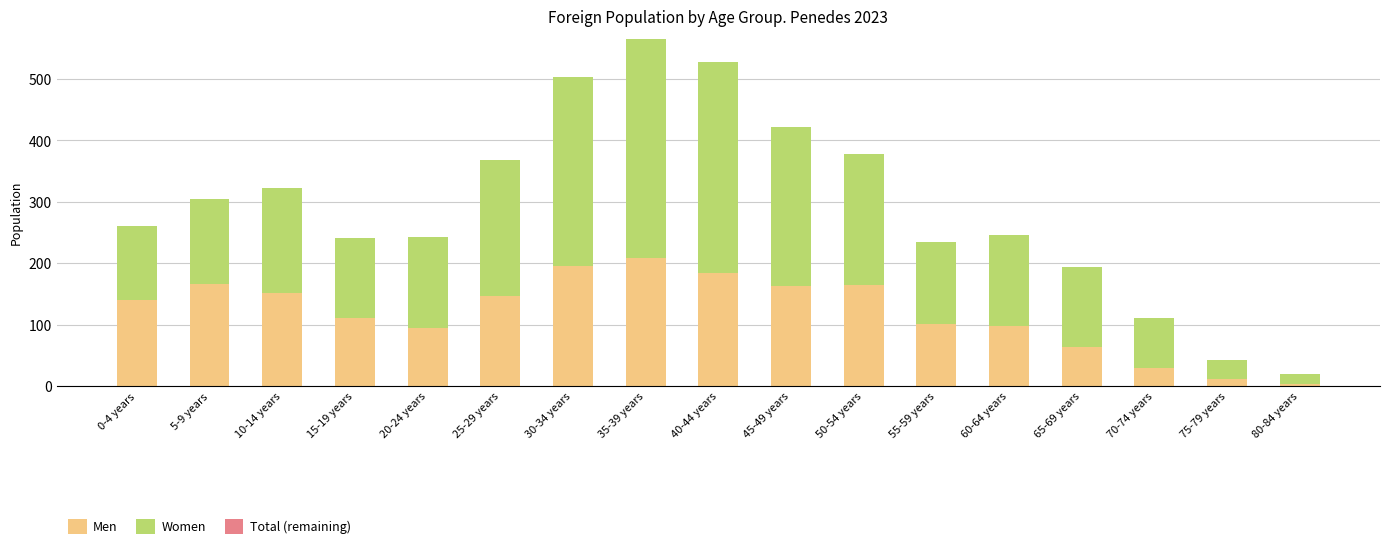

Is it true that Men equals 287 at 45-49 years?

False